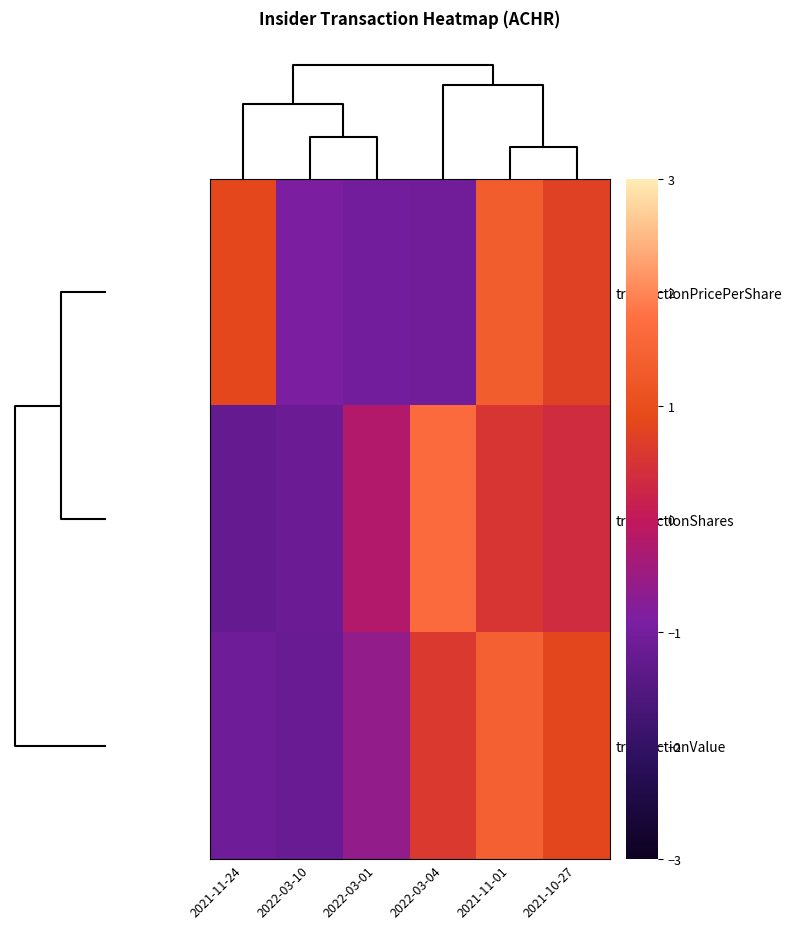

List the series in order of their peak value, lowest first.

transactionPricePerShare, transactionValue, transactionShares